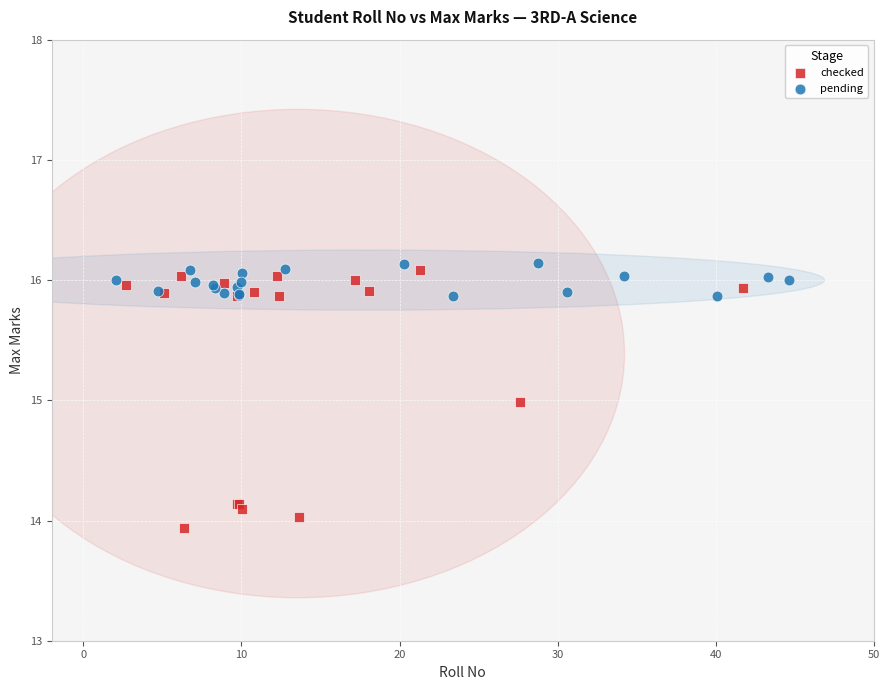

Which series has the widest spread of Y values?

checked